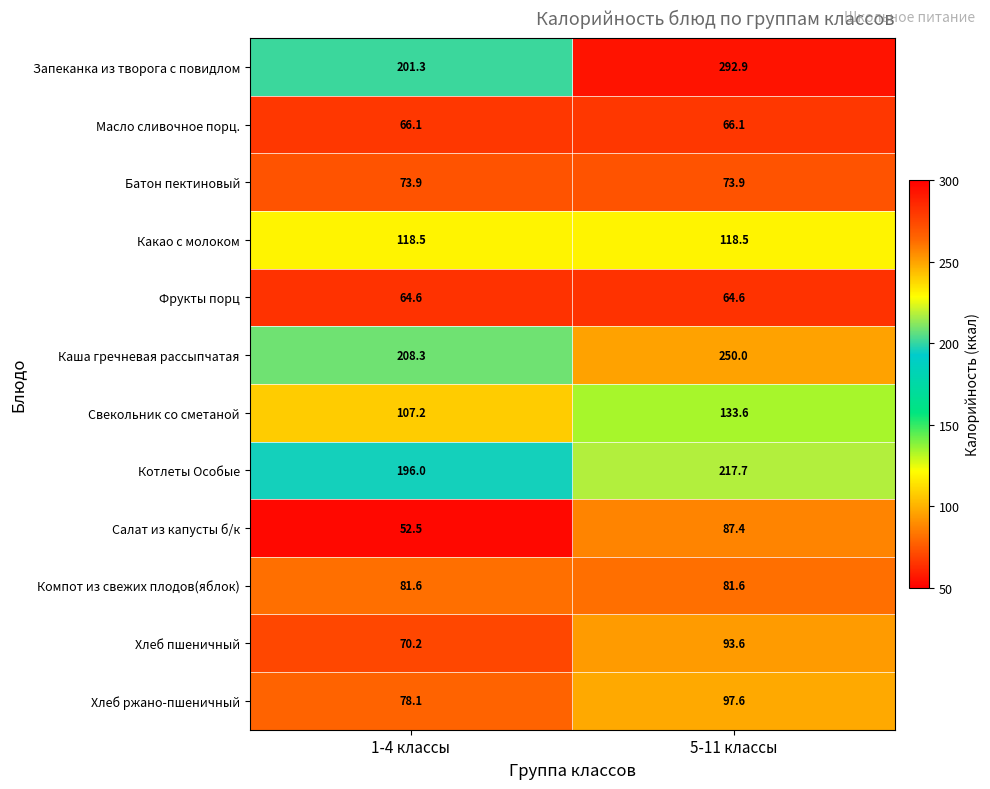

What is the average value of the Масло сливочное порц. series?

66.1